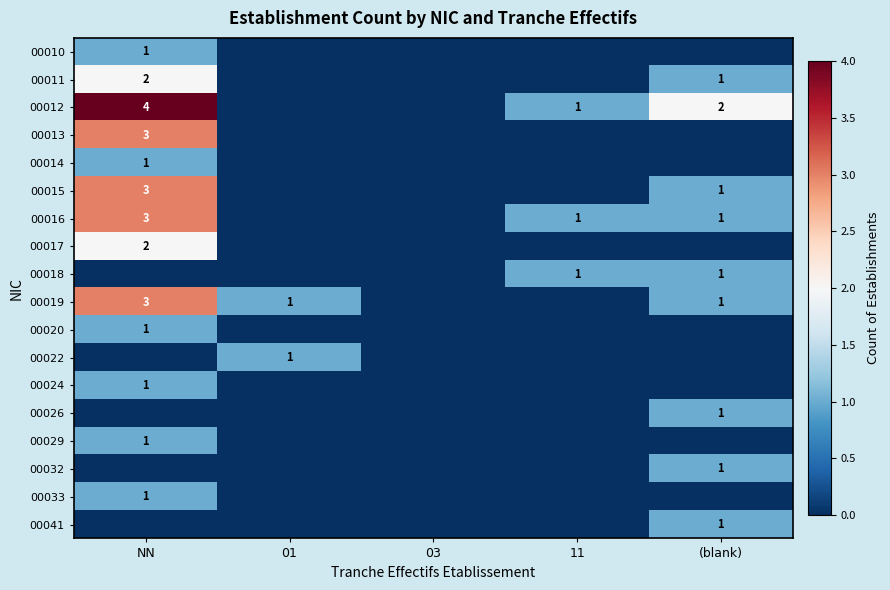

Which has a higher value, NN or 03?

NN